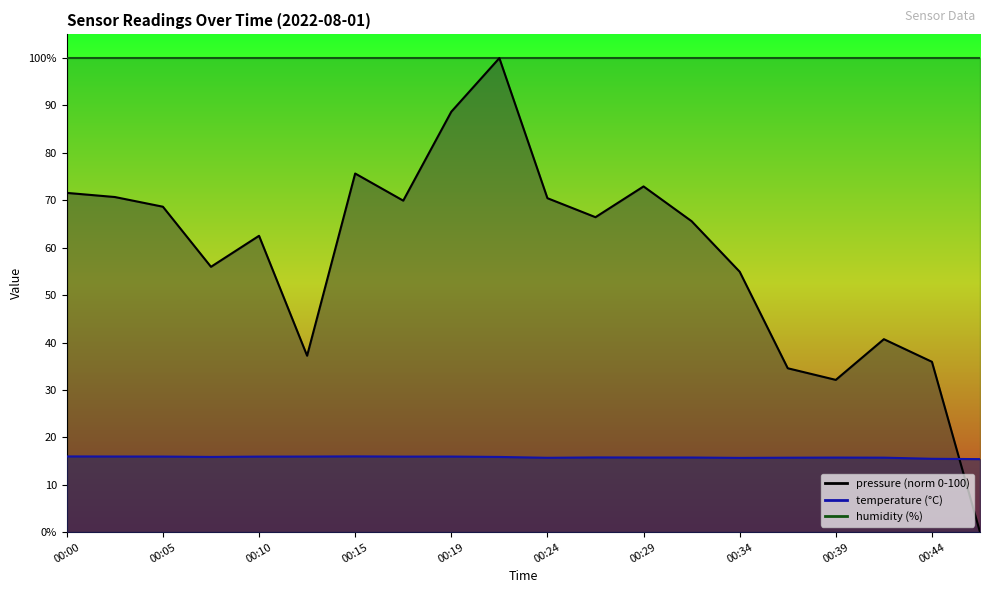

The value of pressure at 00:34 is 54.9. True or false?

True